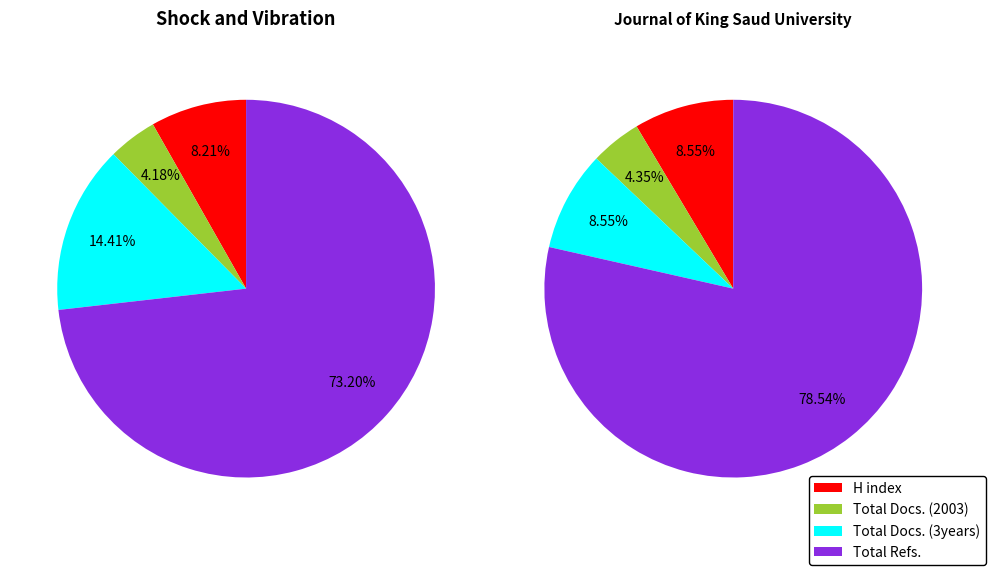

What percentage is the Journal of King Saud University slice, to the nearest percent?

49%